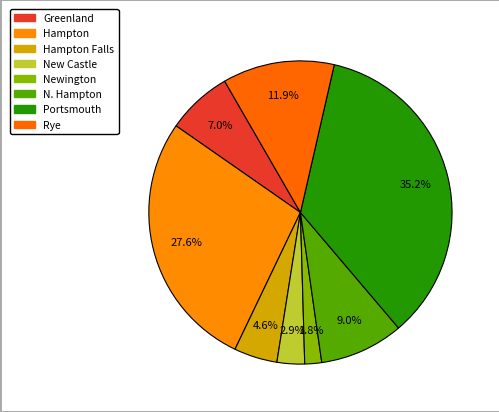

What percentage do New Castle and Rye together represent?

14.9%